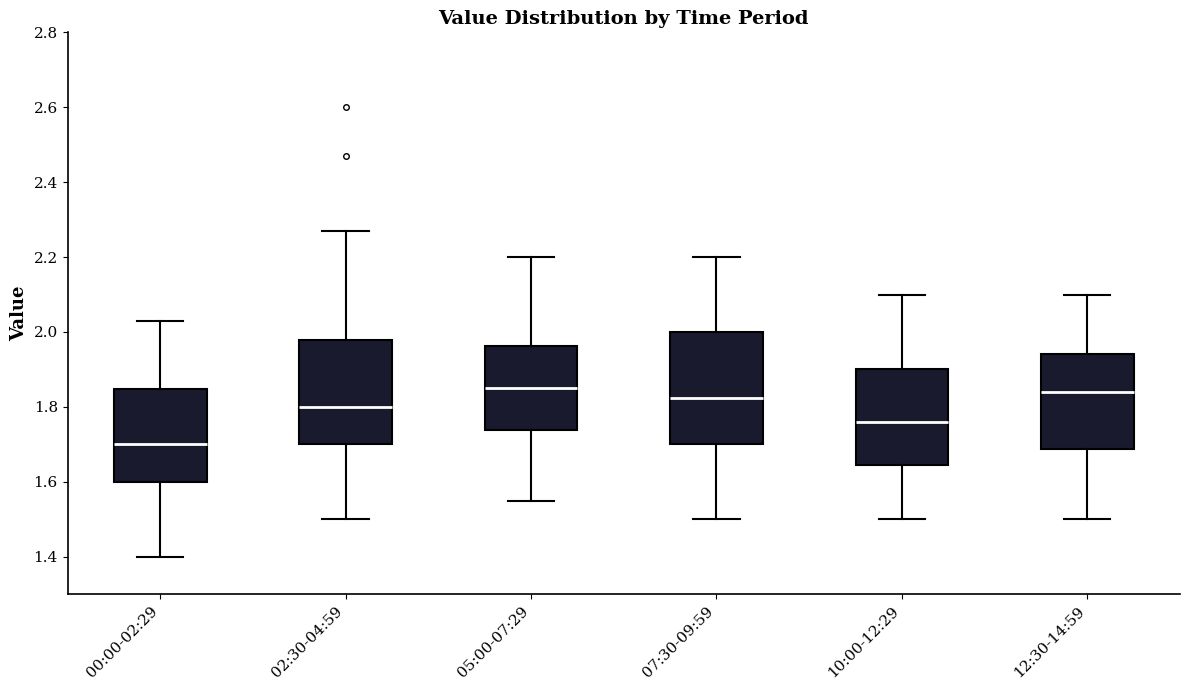

Where does the upper whisker of the box for 05:00-07:29 end on the y-axis? The values are not printed on the chart, so give them approximately, as read against the axis.

2.20